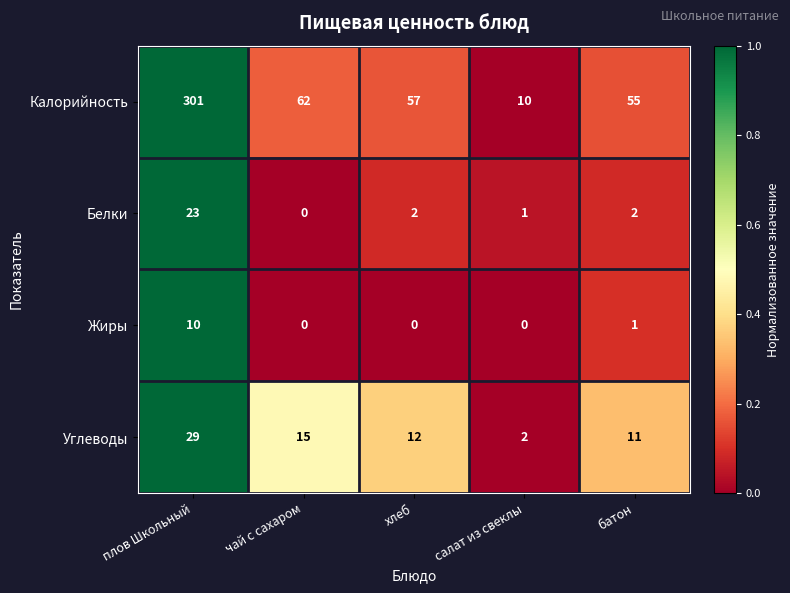

Which series has the widest spread of values?

Калорийность